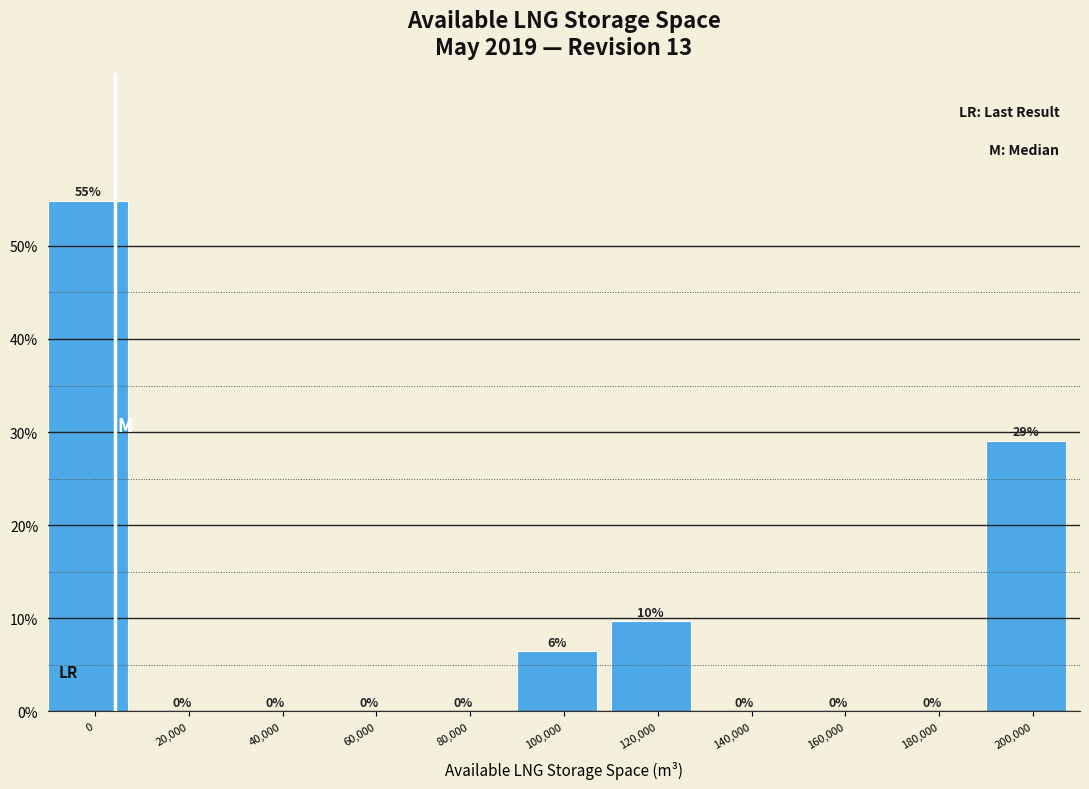

Between 120,000 and 20,000, which is larger?

120,000